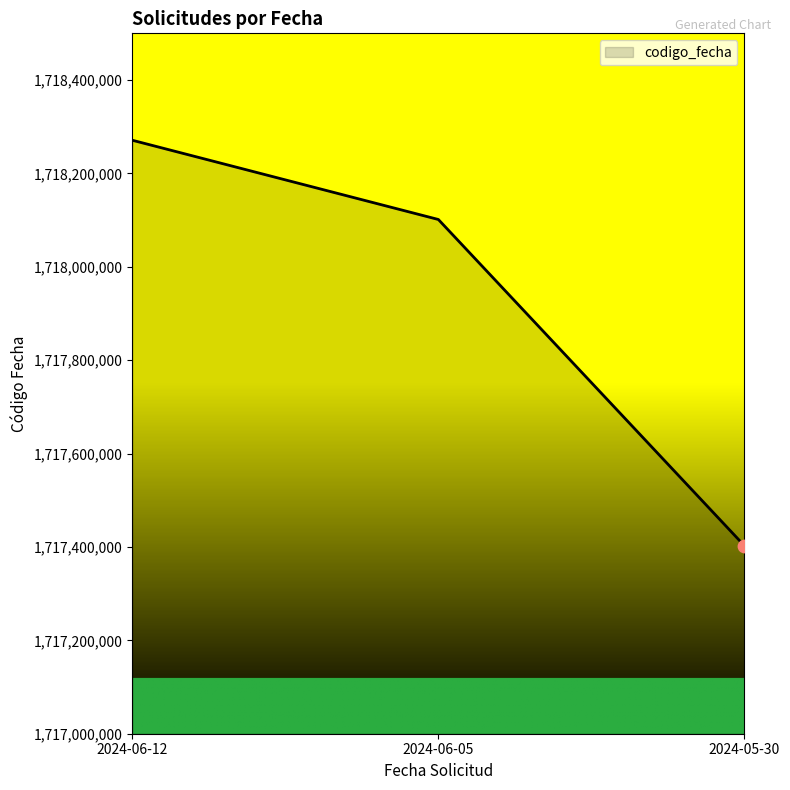

Approximately how many times larger is the value at 2024-06-12 compared to 2024-05-30?

1.0